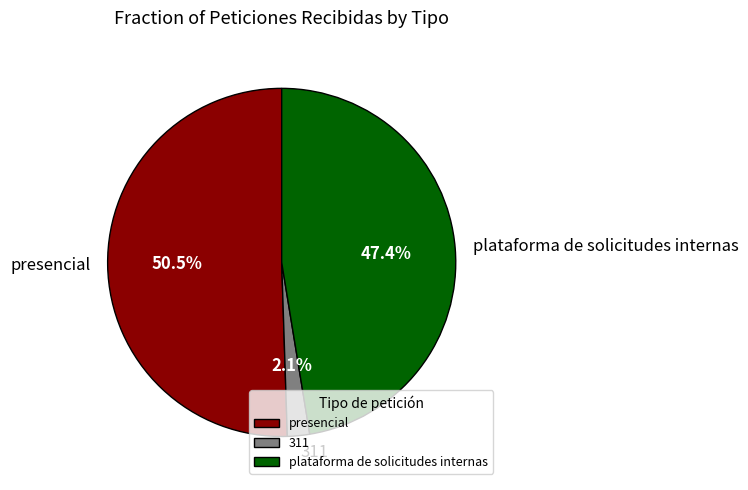

Between presencial and plataforma de solicitudes internas, which is larger?

presencial